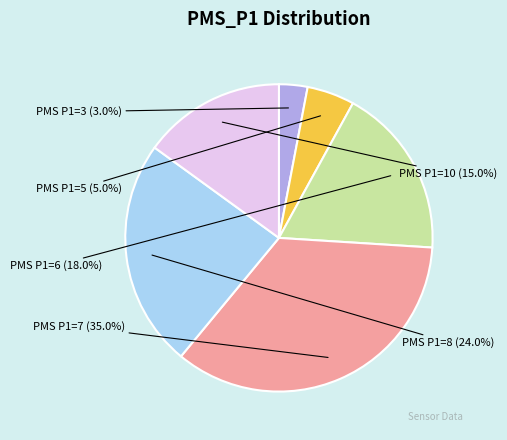

Is there a majority slice in this chart?

No